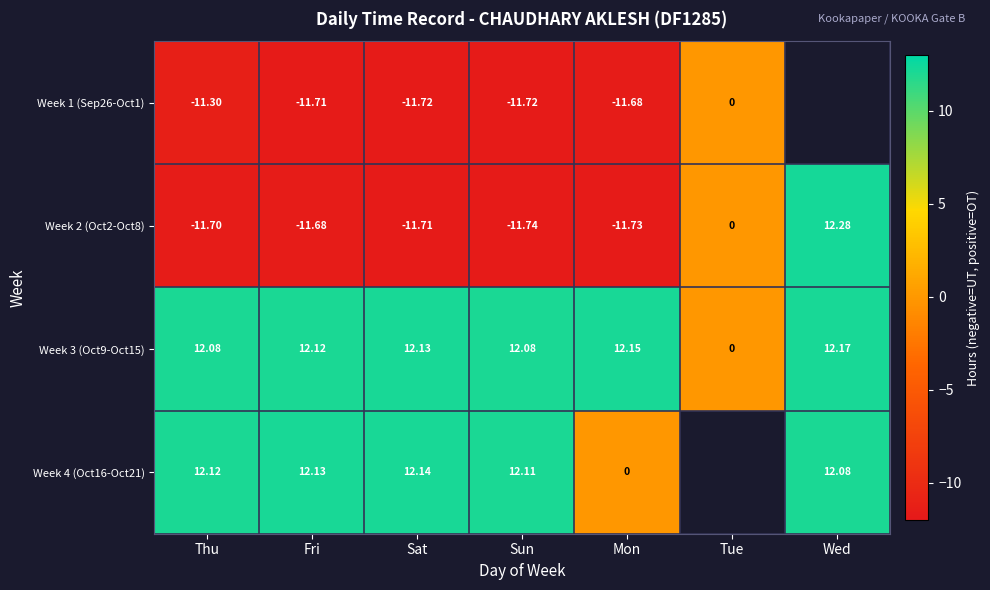

Which category has the lowest value across all series?

Sun